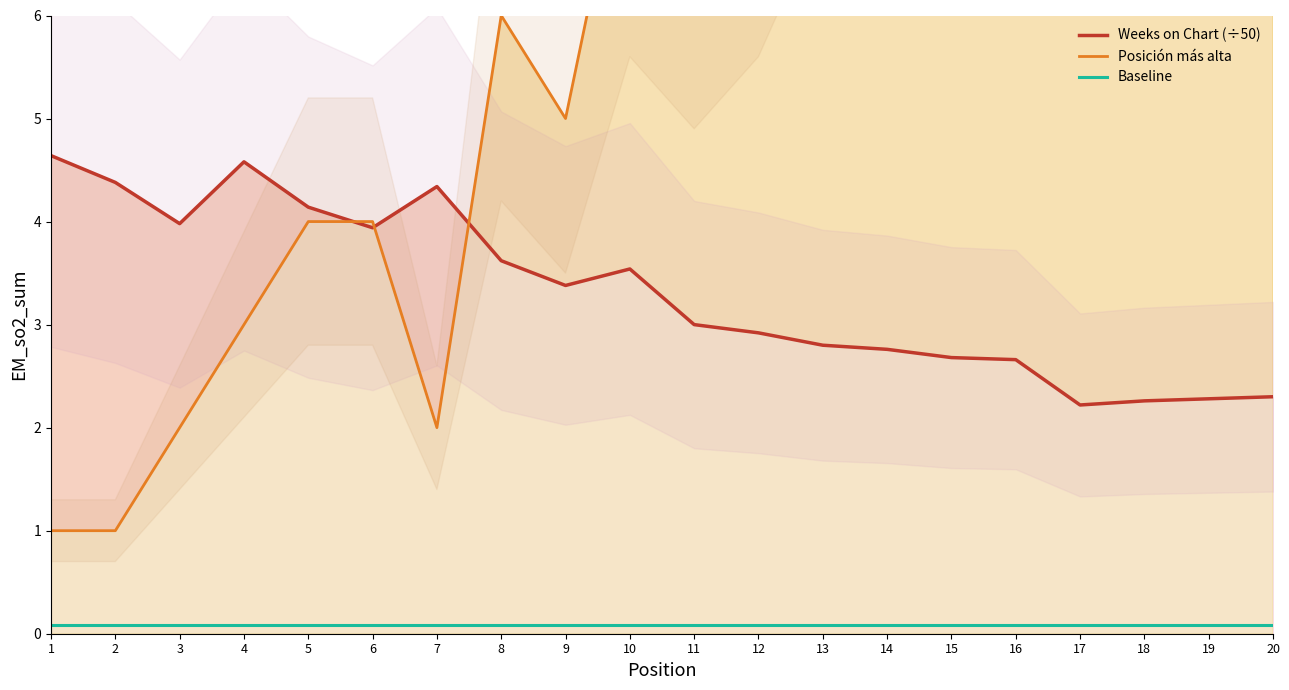

True or false: Posición más alta and Baseline cross at least once.

False